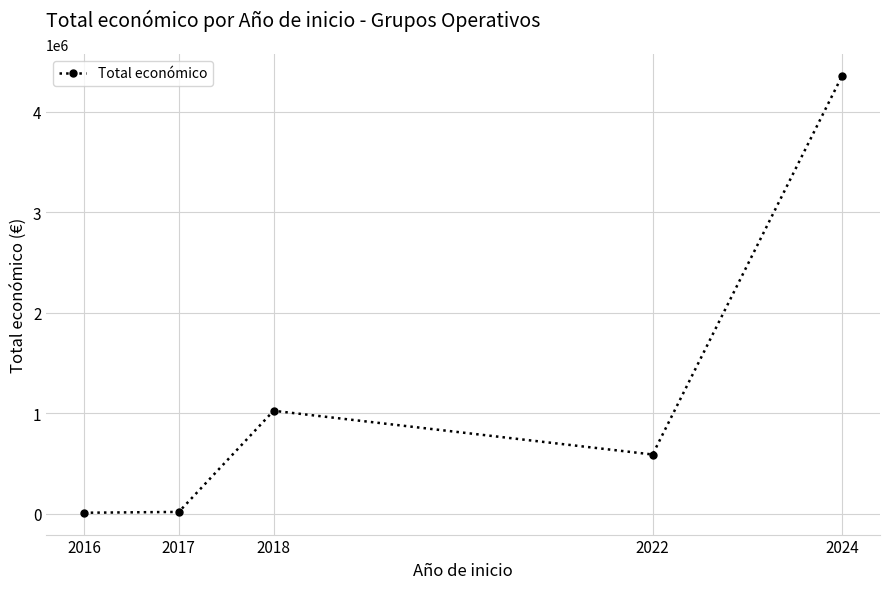

What is the change in value from 2018 to 2024?

+3335930.4